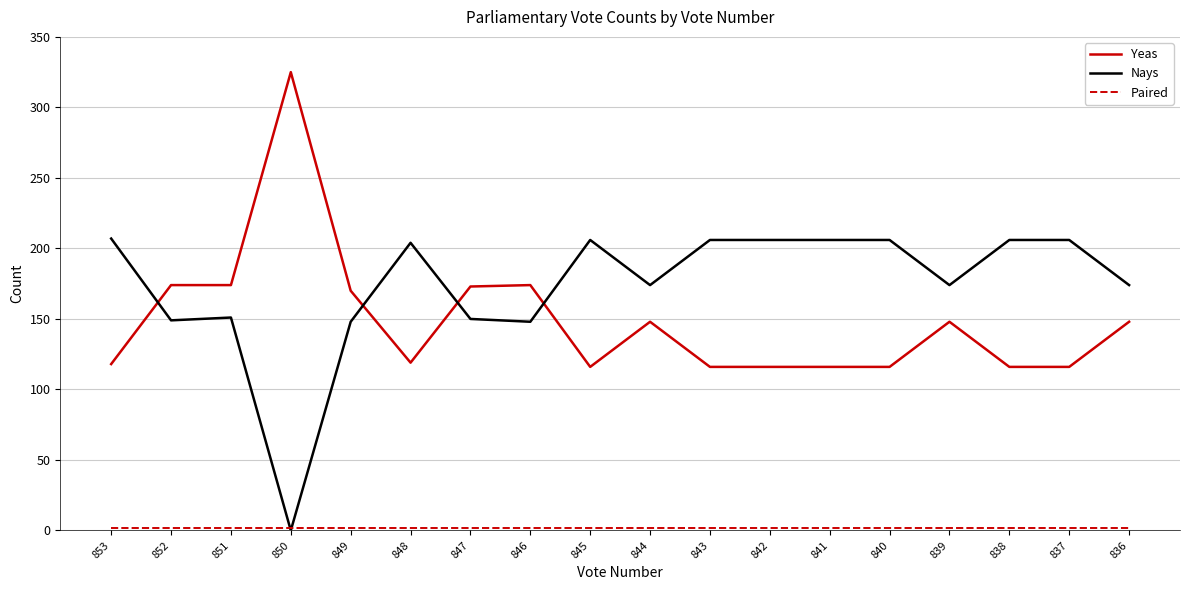

What is the maximum value shown in the chart?

325